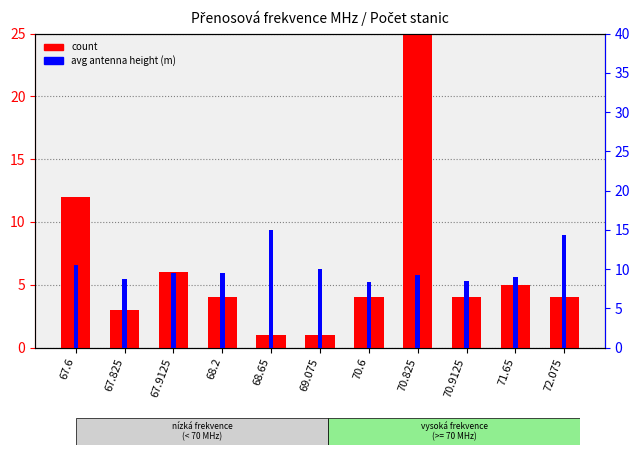

True or false: count has a value of 3.0 at 67.825.

True